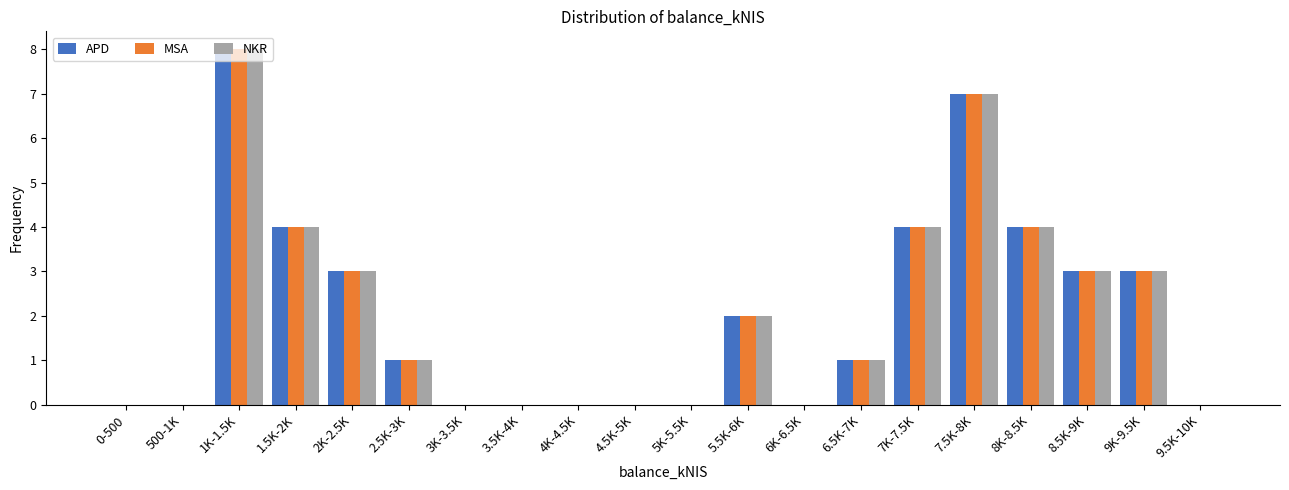

Is it true that APD equals 3 at 5.5K-6K?

False